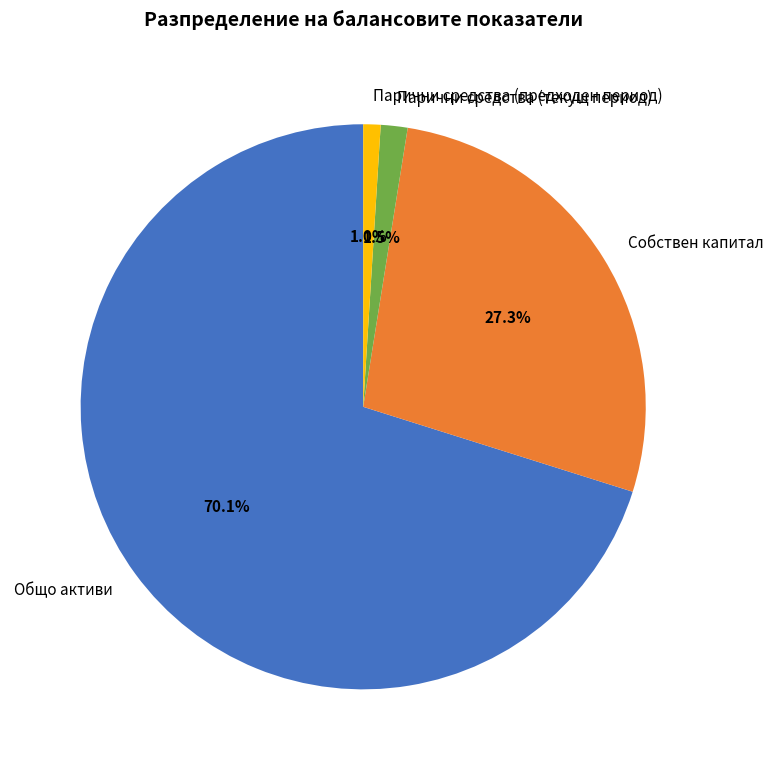

To the nearest percent, what is the difference between the largest and smallest slice percentages?

69%